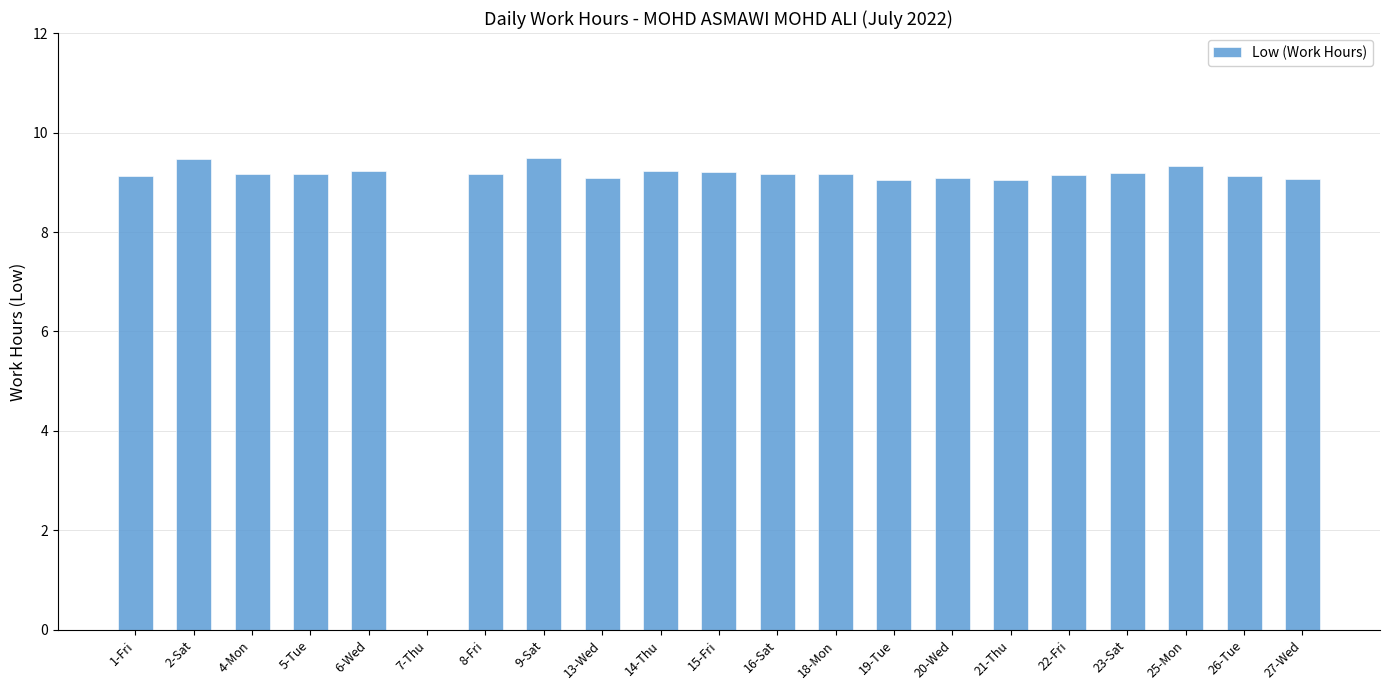

Between 9-Sat and 19-Tue, which is larger?

9-Sat